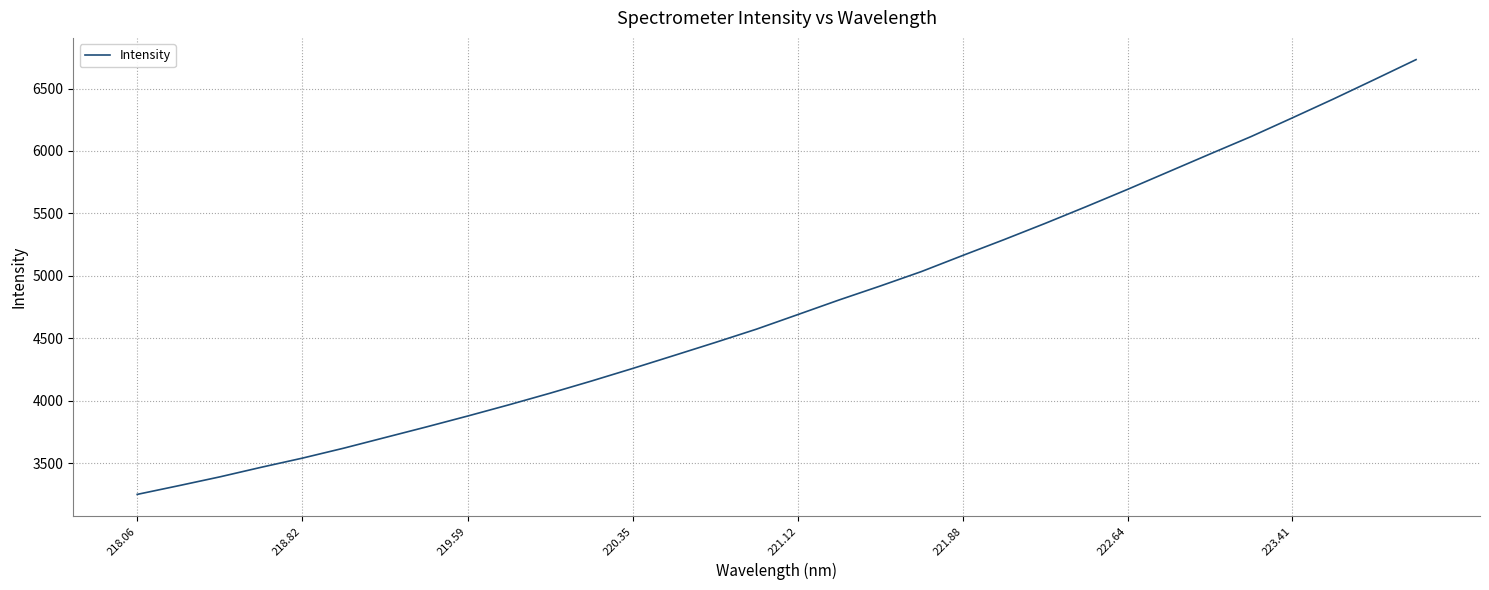

Does the chart display data point markers on the line(s)?

No